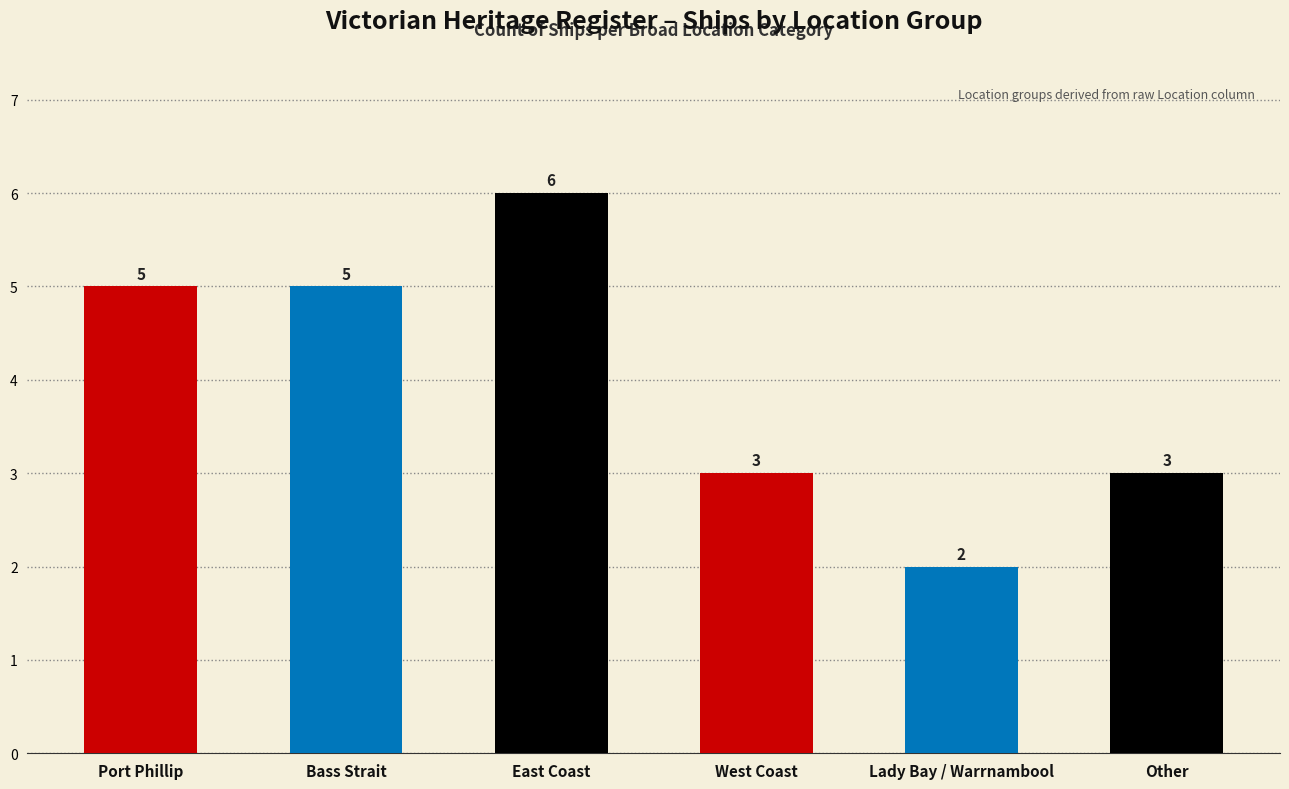

How many values are between 3 and 5?

4